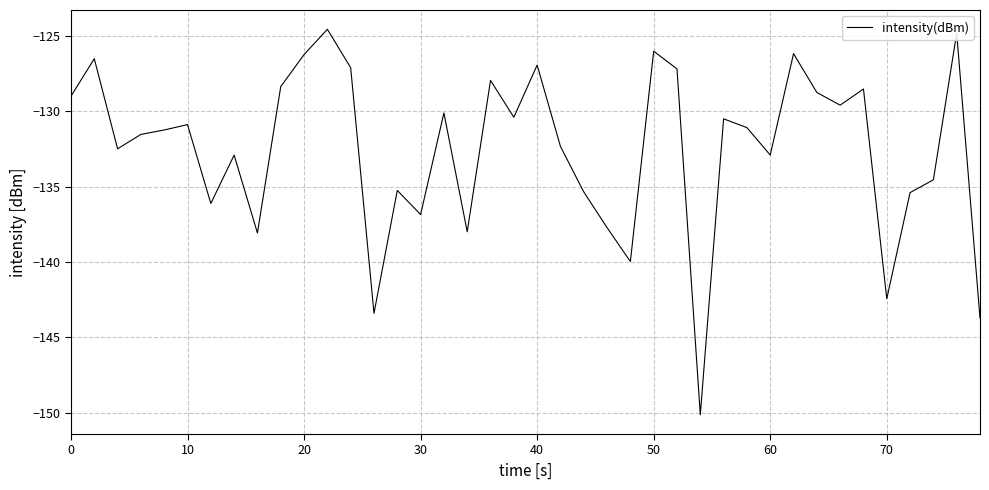

What is the difference between the maximum and minimum values?

25.6